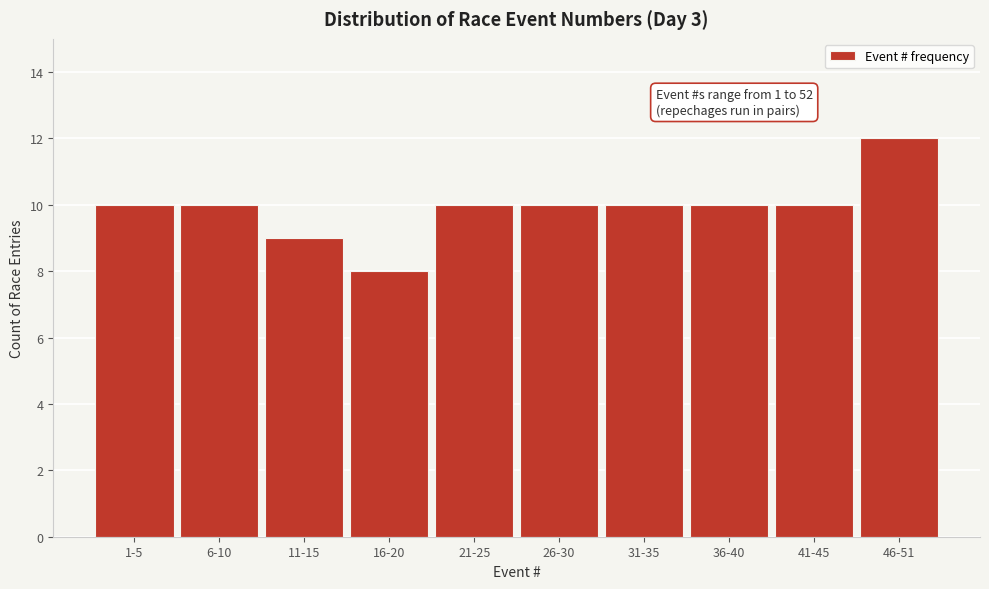

Reading left to right, what are all the values shown in this chart?

10	10	9	8	10	10	10	10	10	12